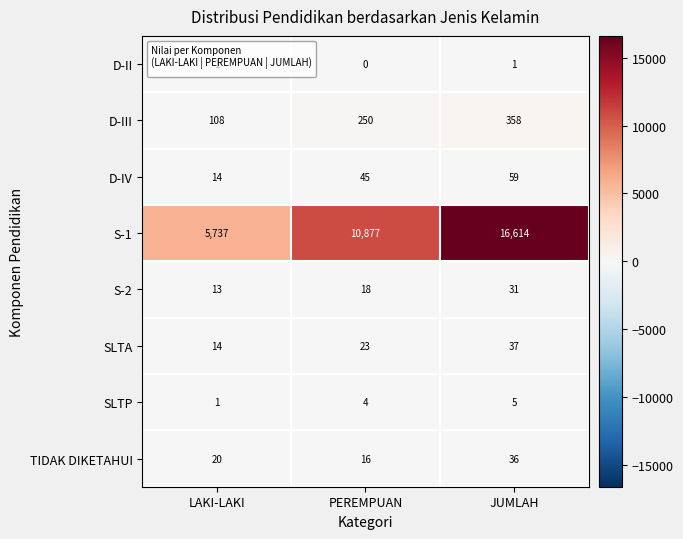

What is the difference between the D-IV values at JUMLAH and LAKI-LAKI?

45